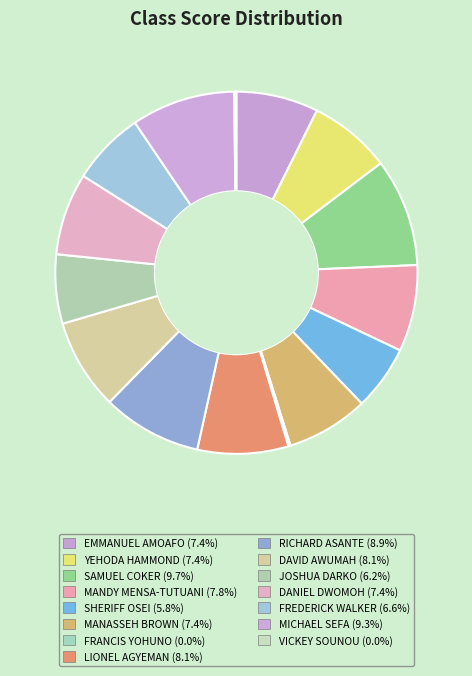

Rank the categories by value from lowest to highest.

FRANCIS JUNIOR YOHUNO, VICKEY PIO MANUELLO SOUNOU, SHERIFF OFOSUHENE OSEI, JOSHUA KWAKU AGYEI DARKO, FREDERICK OSEI OFOSU DIABENE WALKER, EMMANUEL AMO AMOAFO, YEHODA ADUKWEI HAMMOND, MANASSEH NII ADDOTEY BROWN, DANIEL DWOMOH, MANDY MENSA-TUTUANI, LIONEL KAFFUI AGYEMAN, DAVID IGNATIO AWUMAH, RICHARD AMPAW ASANTE, MICHAEL BOADI SEFA, SAMUEL NYANTAKYI COKER